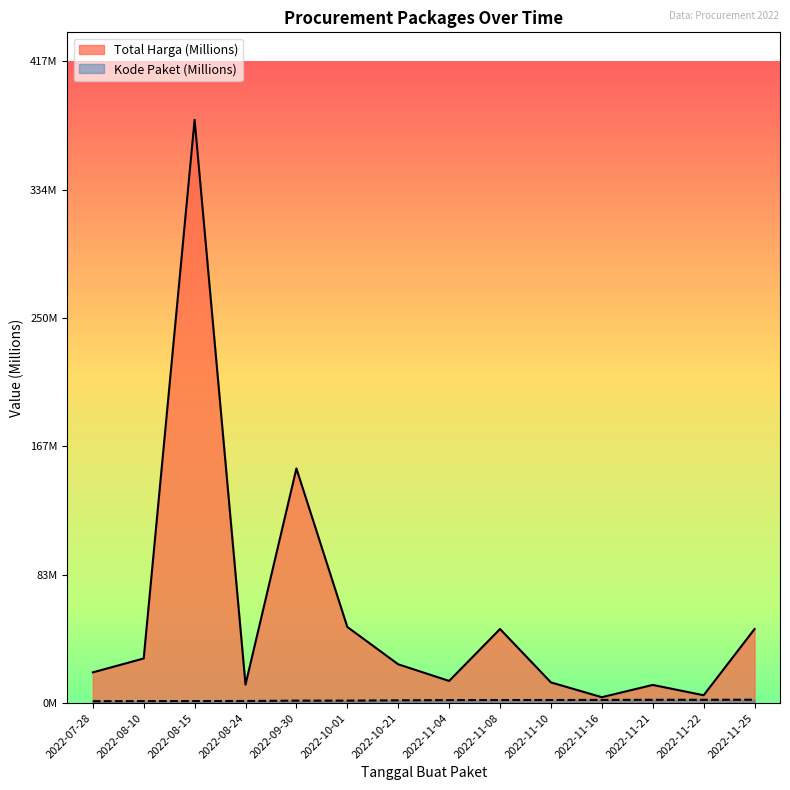

What is the label of the 12th point from the left?

2022-11-21